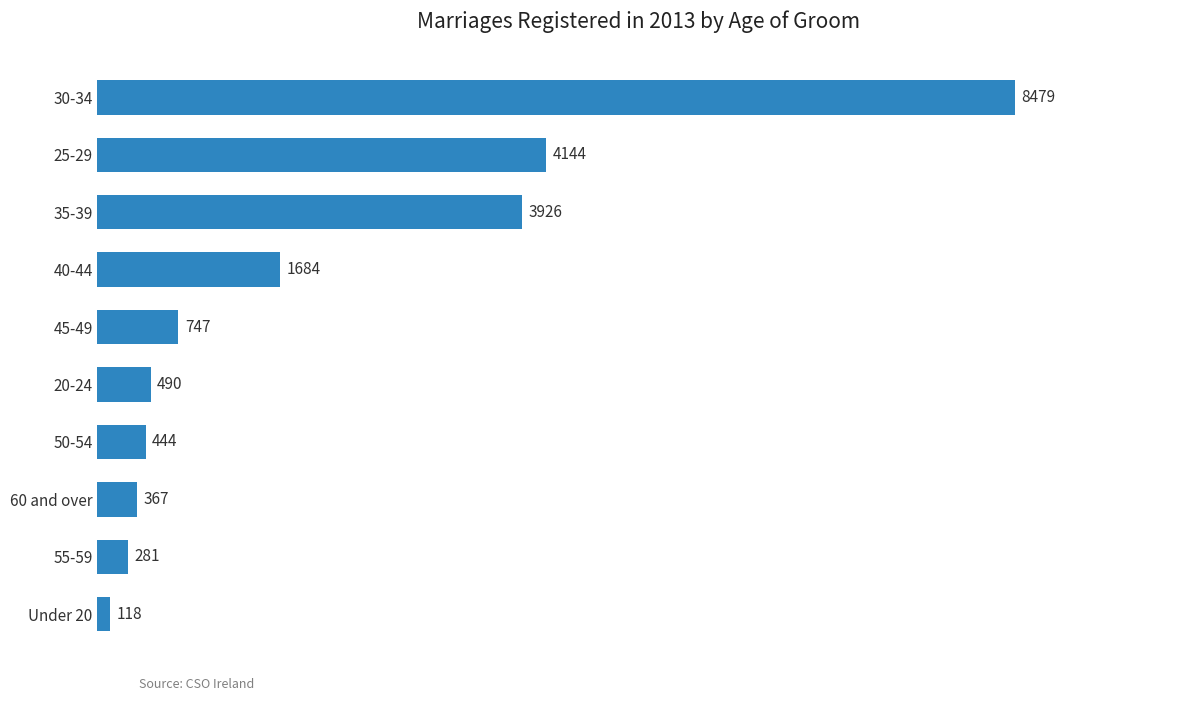

What is the label of the 3rd bar from the bottom?

60 and over